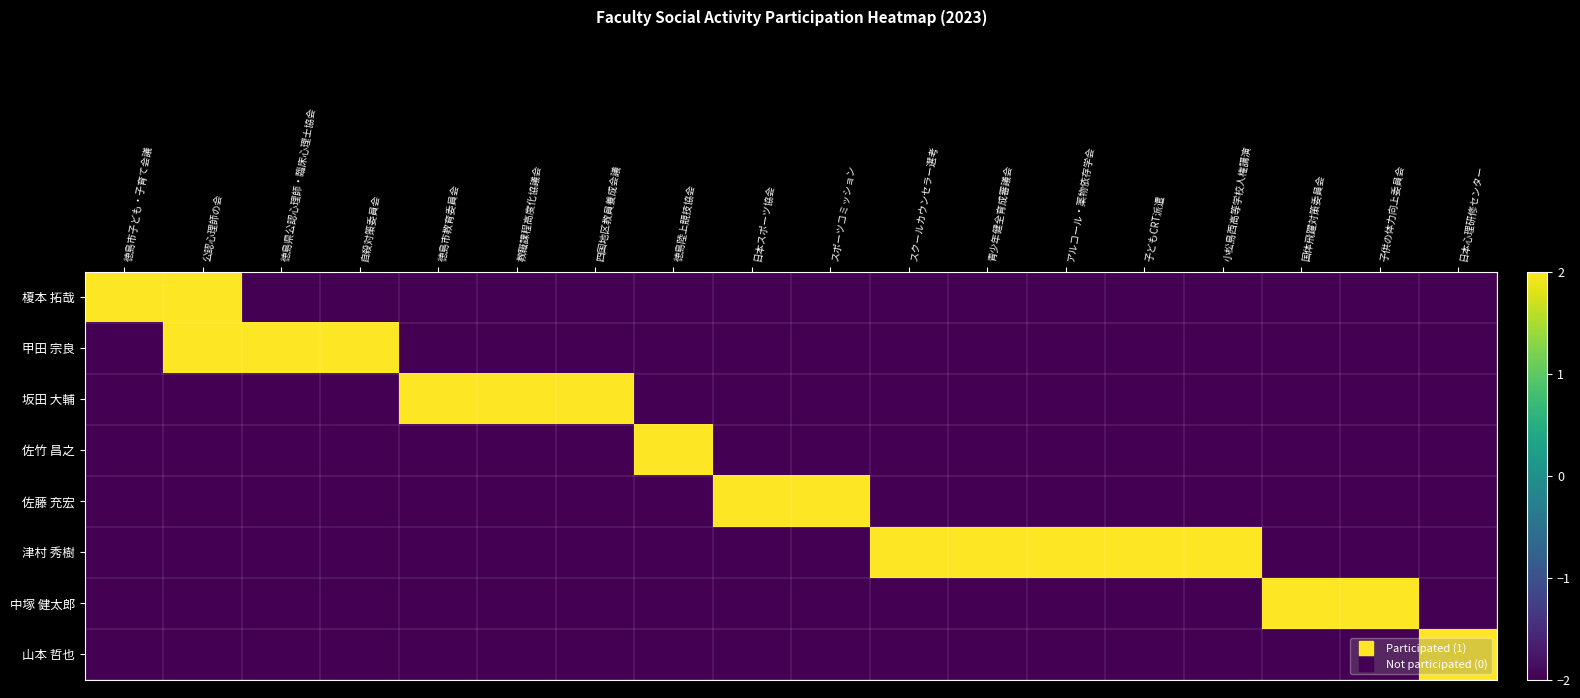

What is the smallest value displayed?

-2